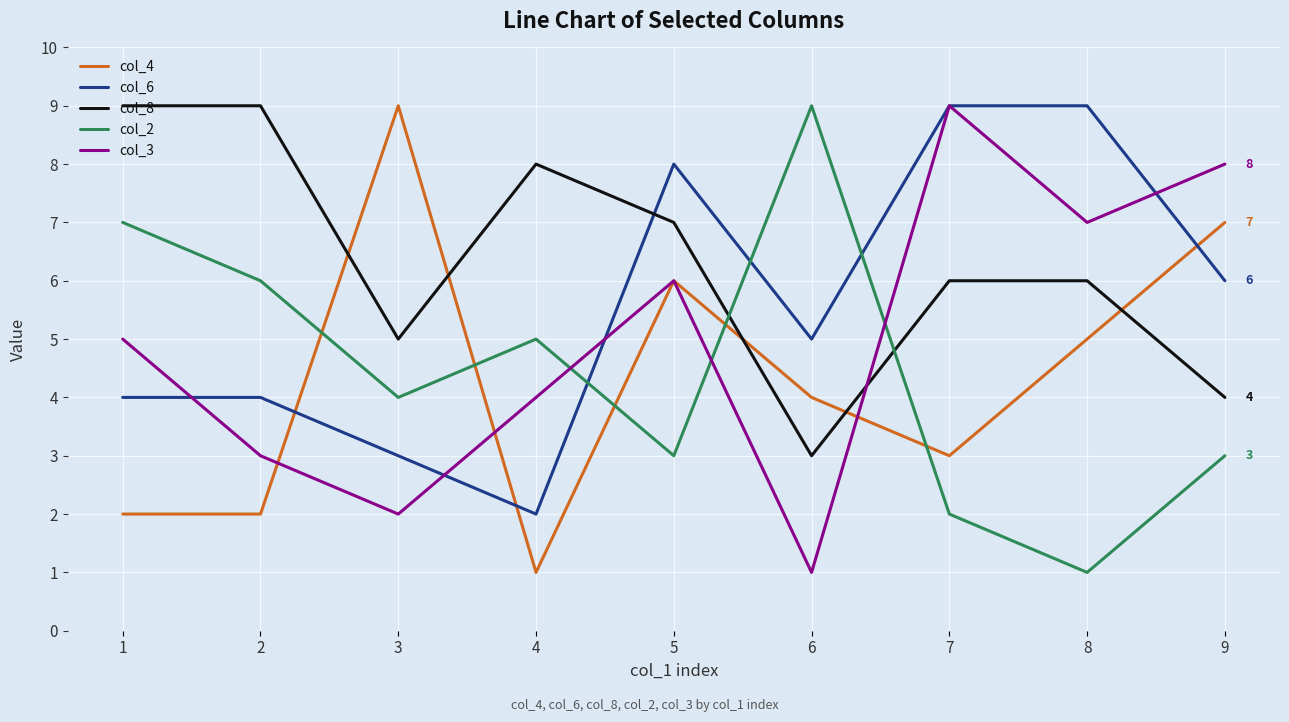

What is the sum of all col_8 values?

57